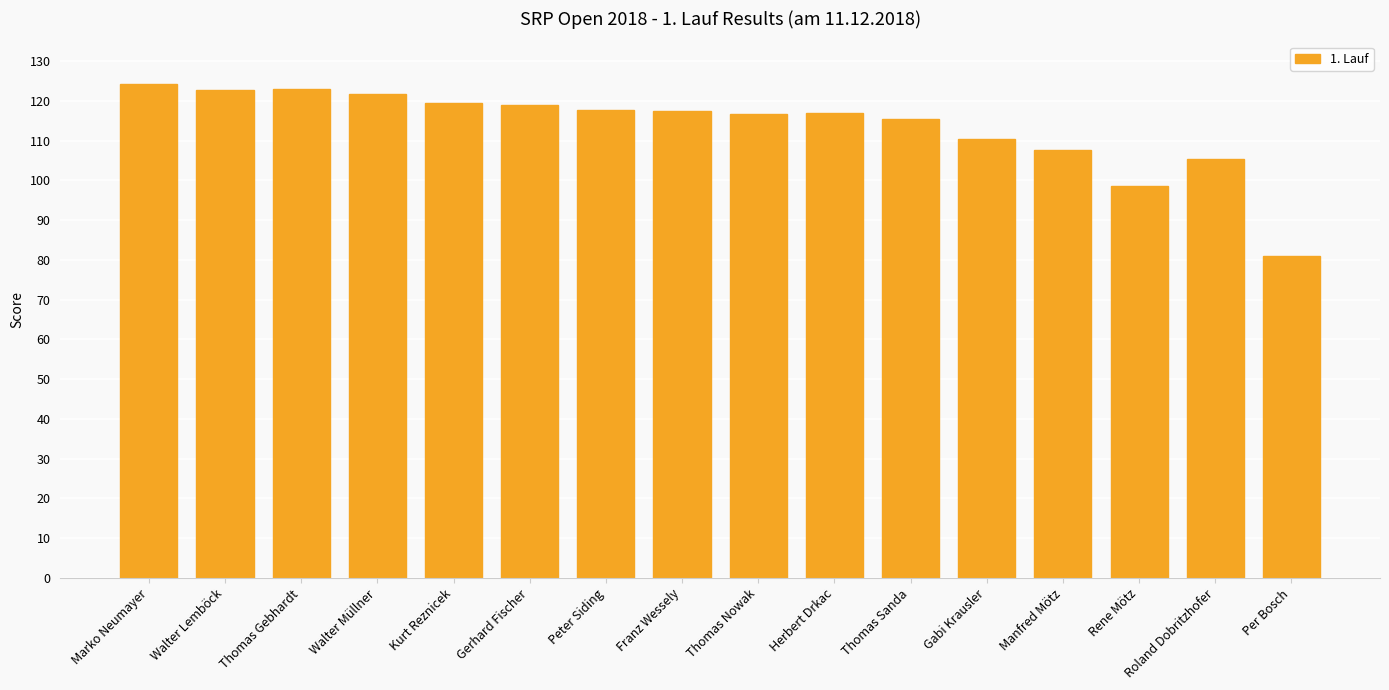

Approximately how many times larger is the value at Franz Wessely compared to Walter Müllner?

1.0